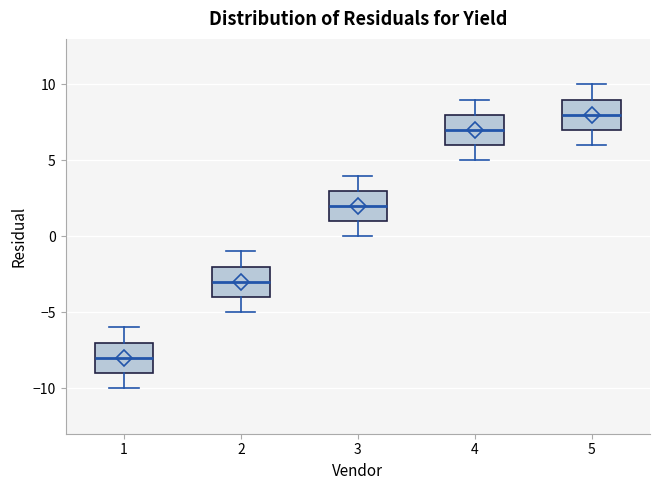

Reading left to right, read every box against the y-axis: the position of its median line, the range the box covers, and the ends of its whiskers. The values are not printed on the chart, so give them approximately, as read against the axis.

1: median -8, box -9 to -7, whiskers -10 to -6
2: median -3, box -4 to -2, whiskers -5 to -1
3: median 2, box 1 to 3, whiskers 0 to 4
4: median 7, box 6 to 8, whiskers 5 to 9
5: median 8, box 7 to 9, whiskers 6 to 10